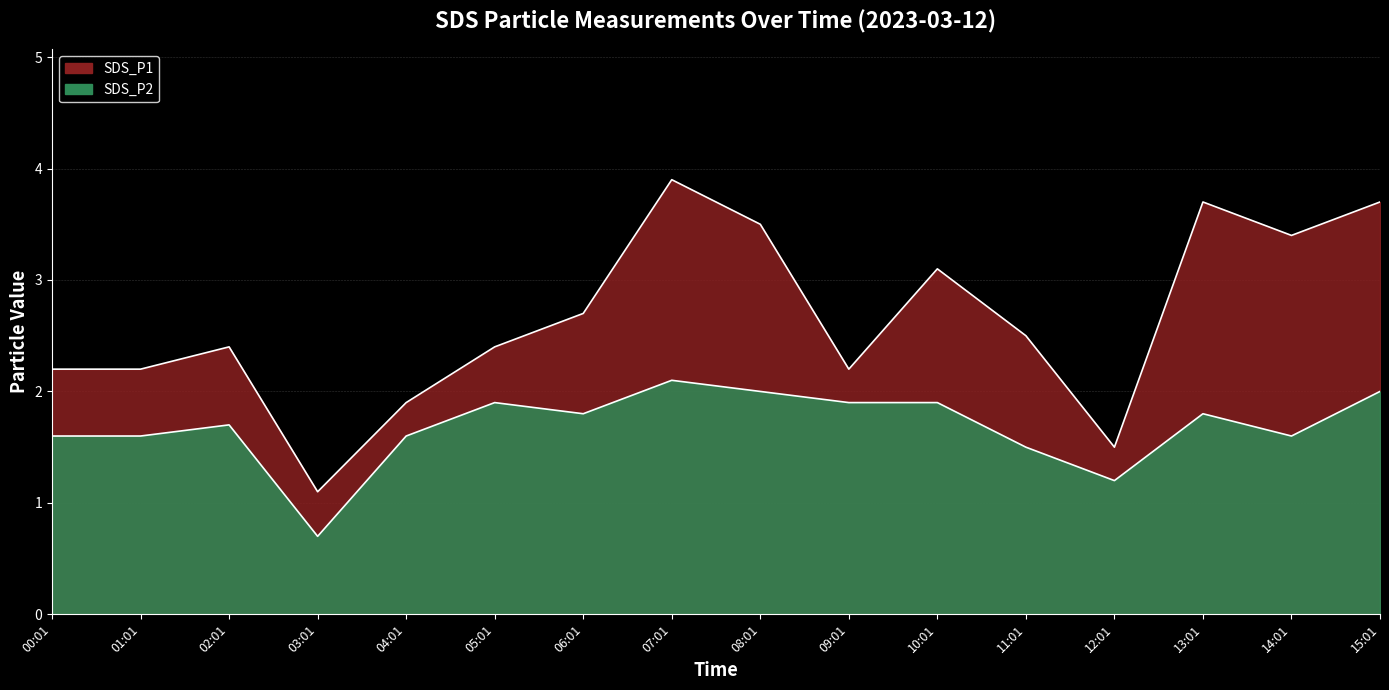

The SDS_P1 series shows 2.4 at 02:01. True or false?

True